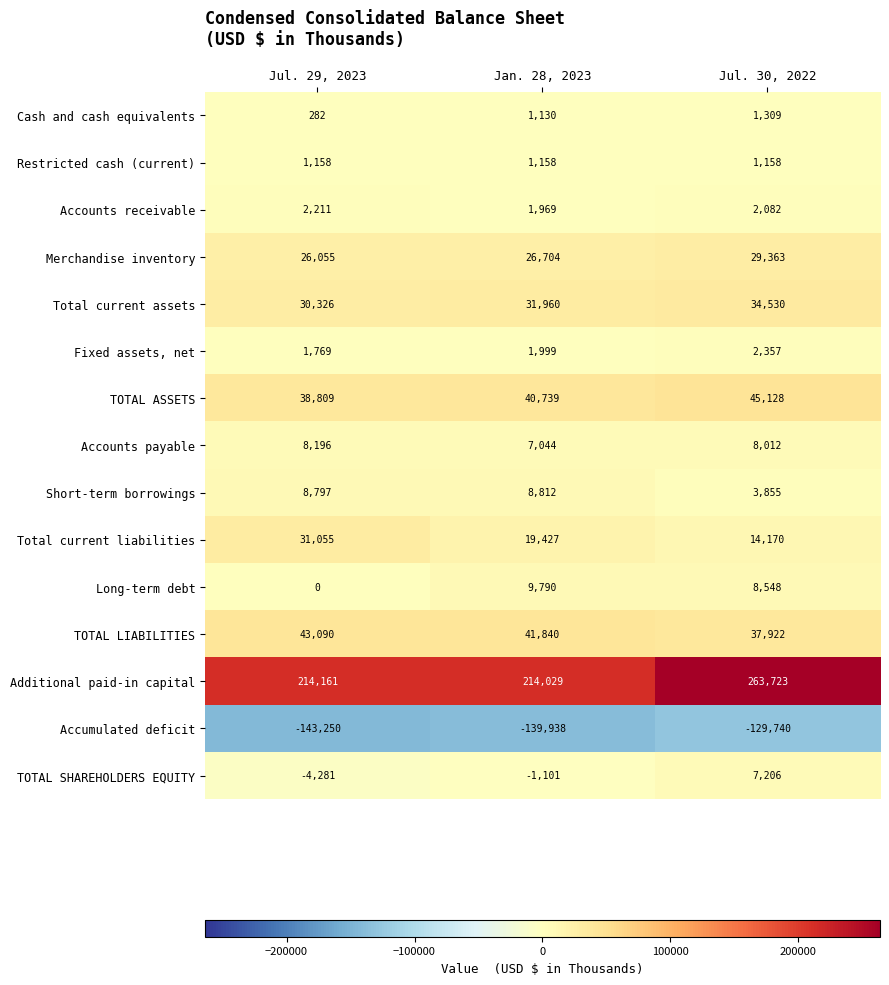

Which series changed the most between Jan. 28, 2023 and Jul. 30, 2022?

Additional paid-in capital